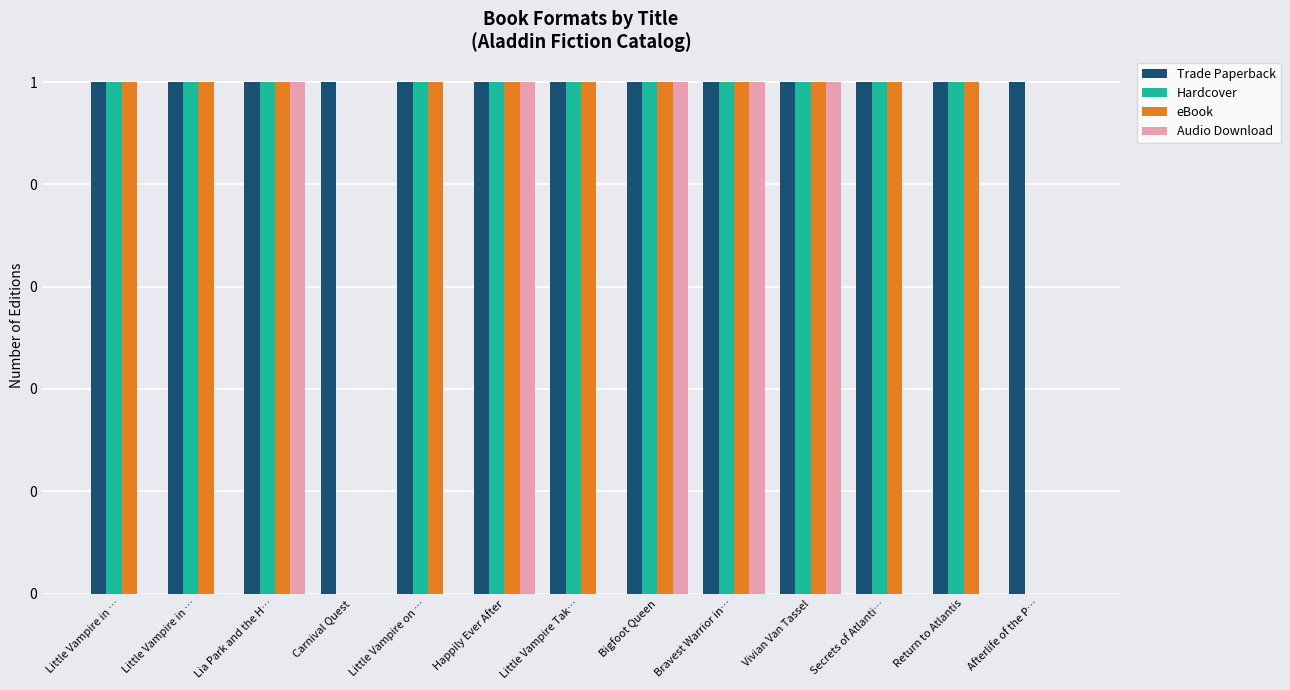

Are the bars grouped side by side (vs. stacked)?

Yes